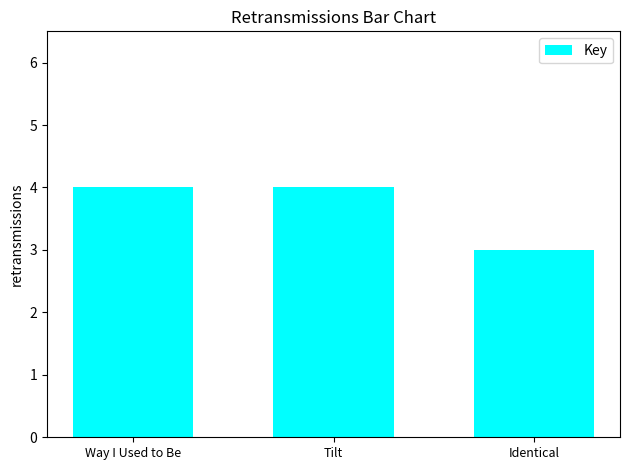

What is the average value?

4